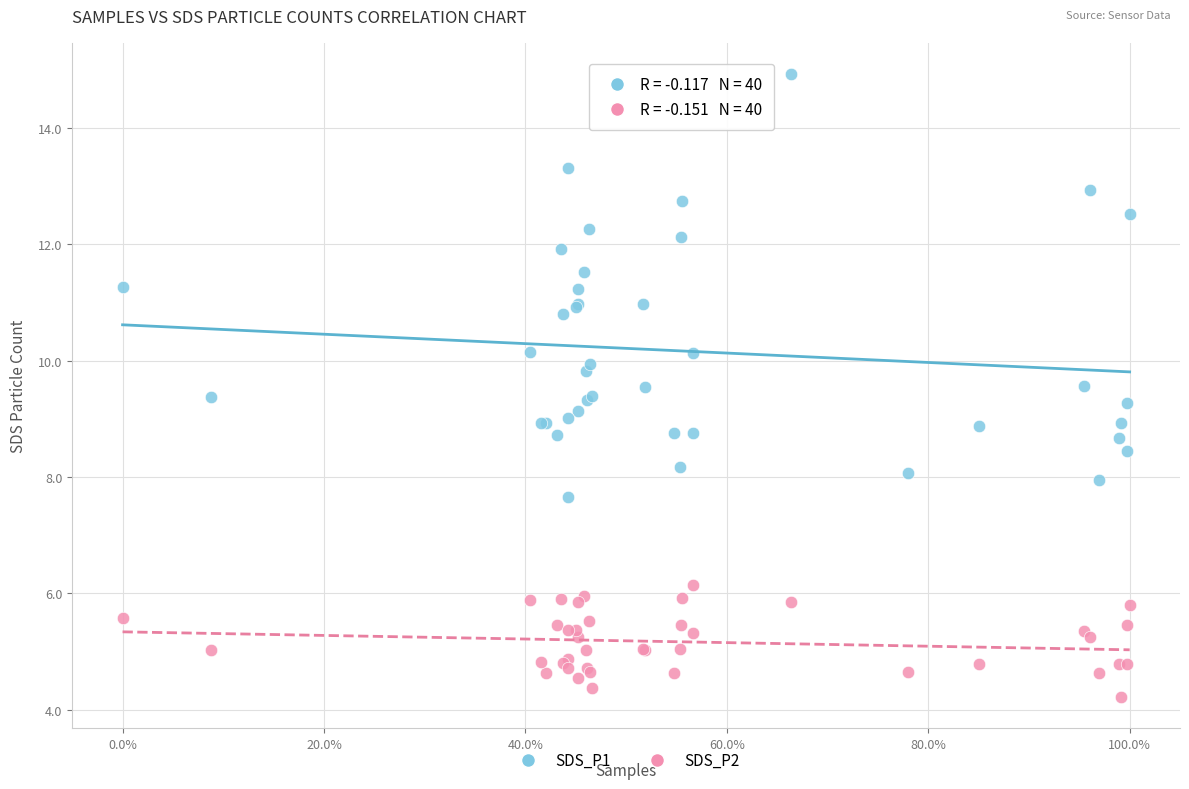

Which series contains the lowest Y value?

SDS_P2